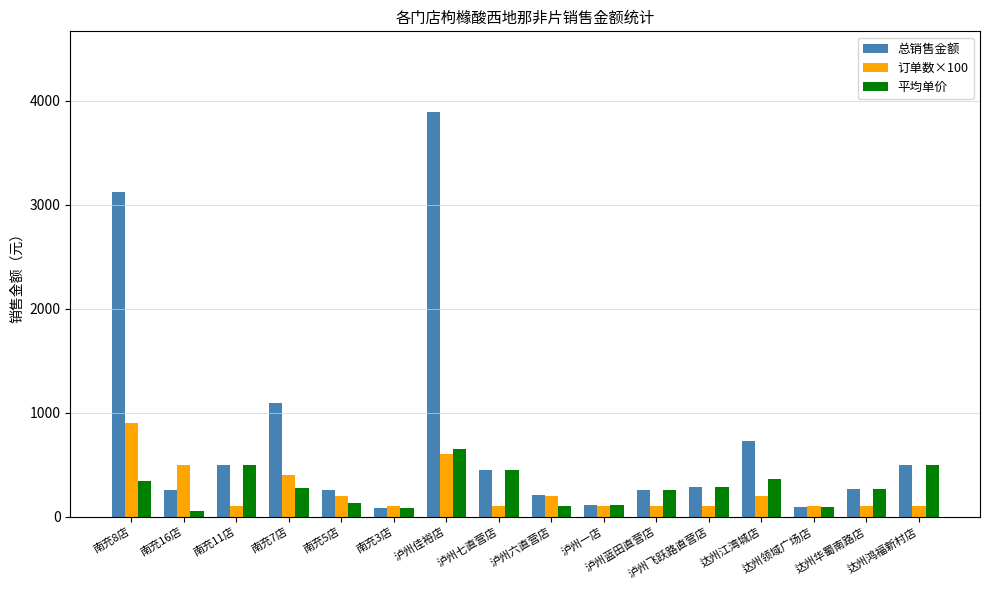

Rank the series by their maximum value, from highest to lowest.

总销售金额, 订单数×100, 平均单价